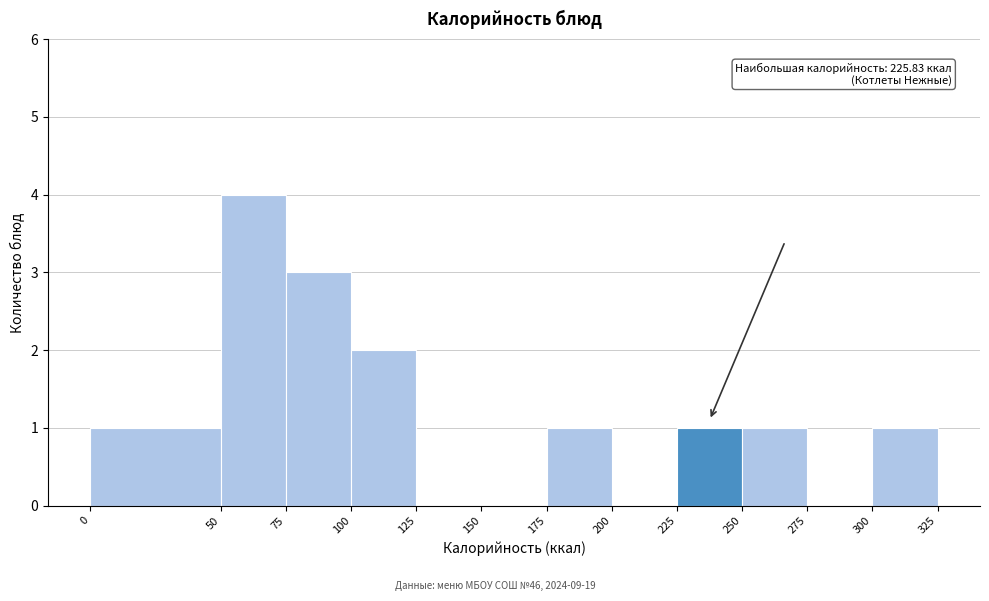

Over which range of the x-axis is the bar tallest?

50 to 75